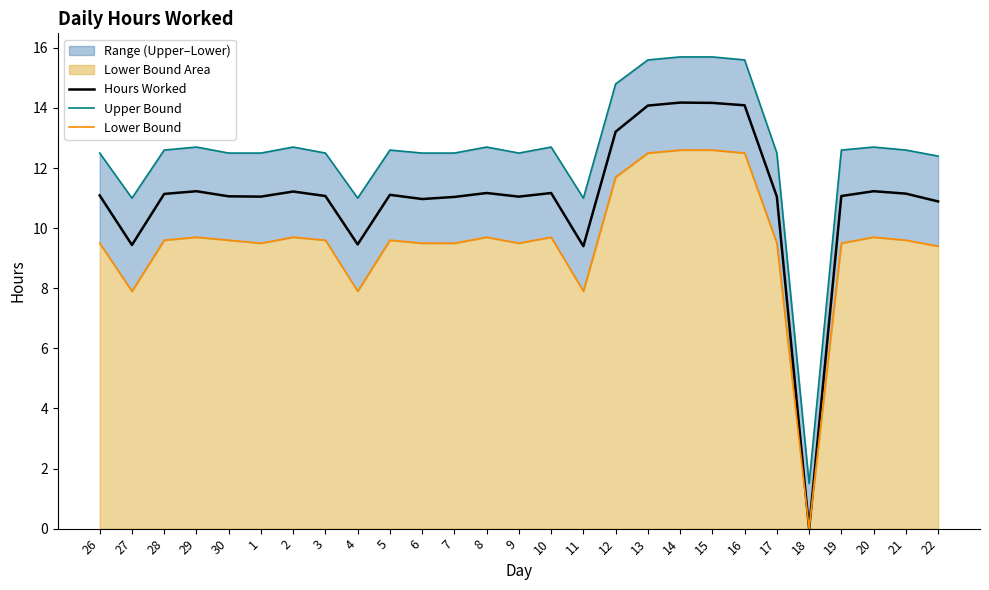

What is the difference between the highest and lowest values at 5?

3.0